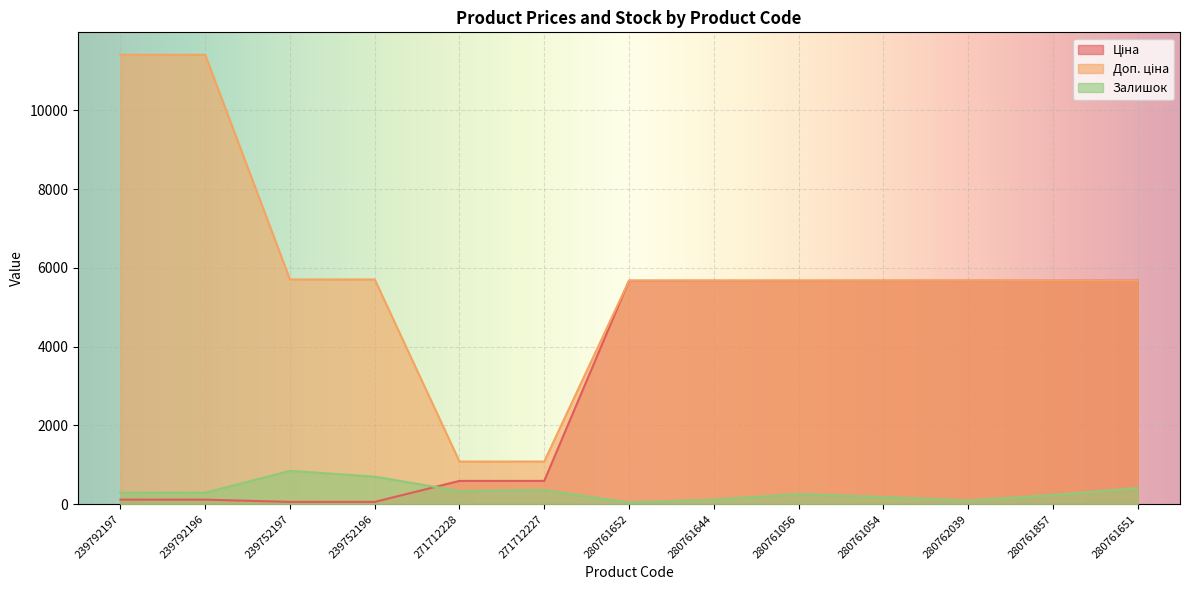

How many lines are shown in the chart?

3